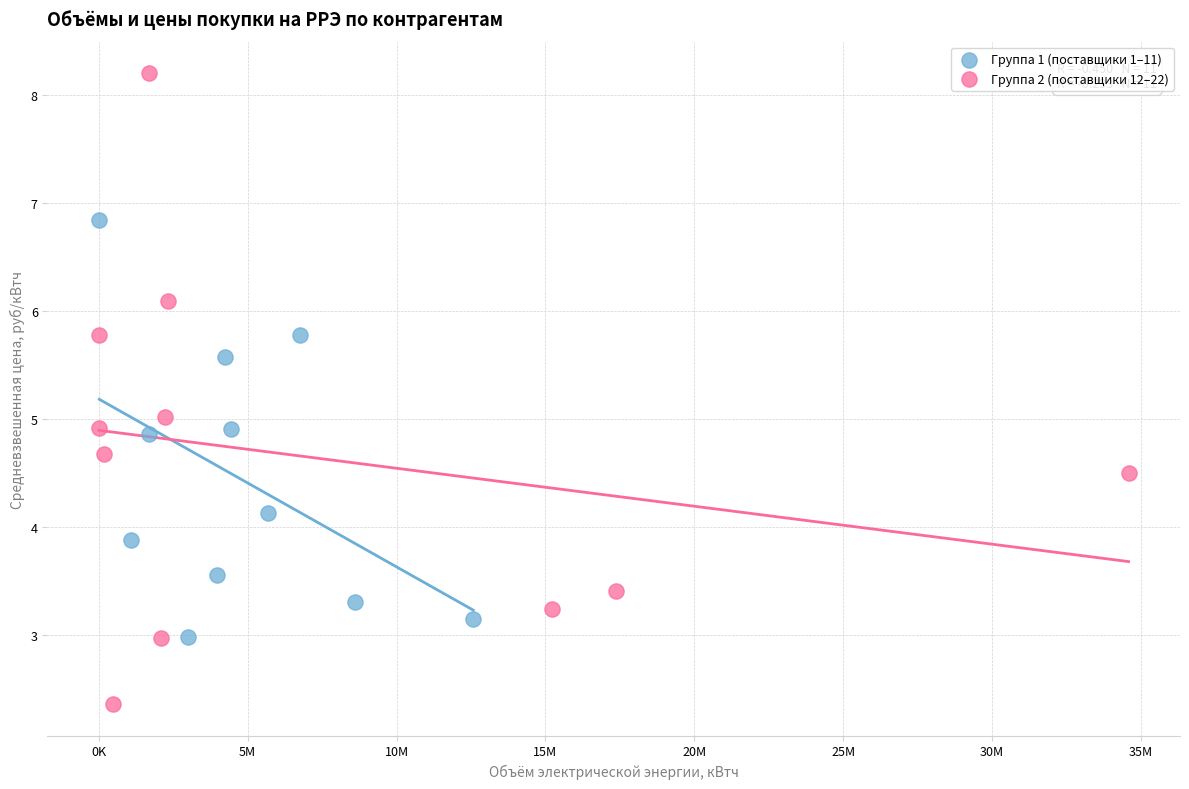

Which series reaches the maximum Y coordinate?

Группа 2 (поставщики 12–22)